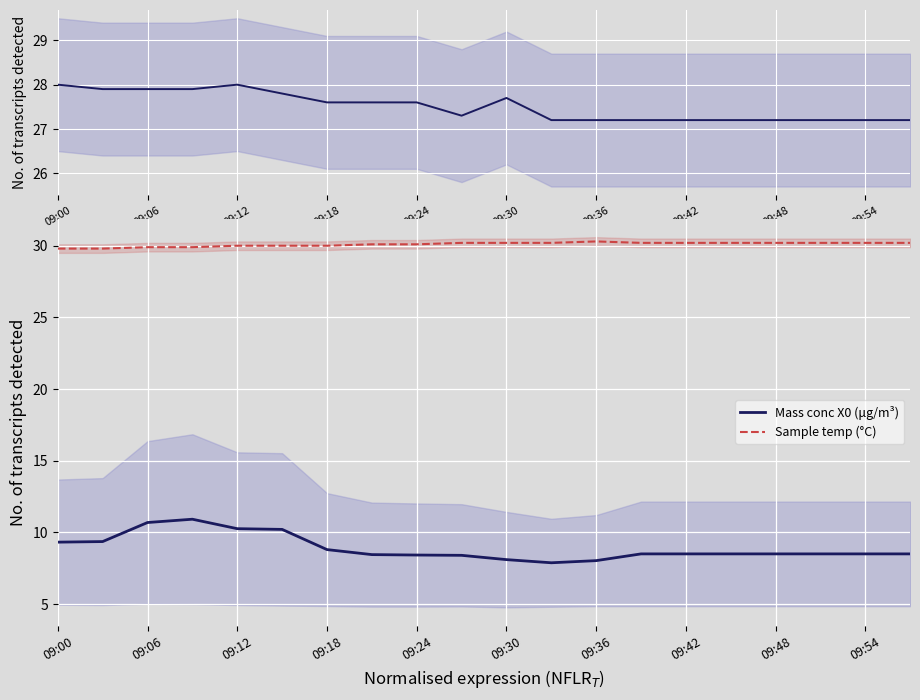

The Mass conc X0 (μg/m³) series shows 17.4 at 09:06. True or false?

False